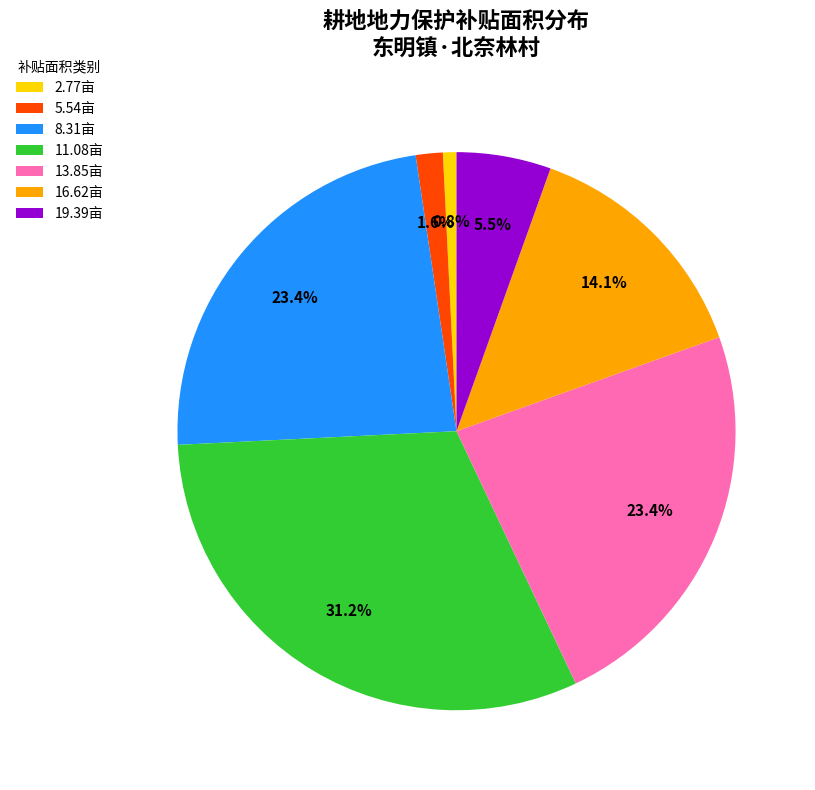

What is the smallest slice in the pie chart?

2.77亩